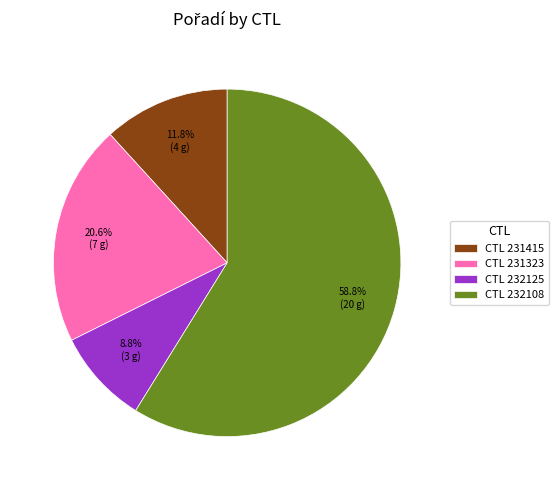

How many segments does this pie chart have?

4